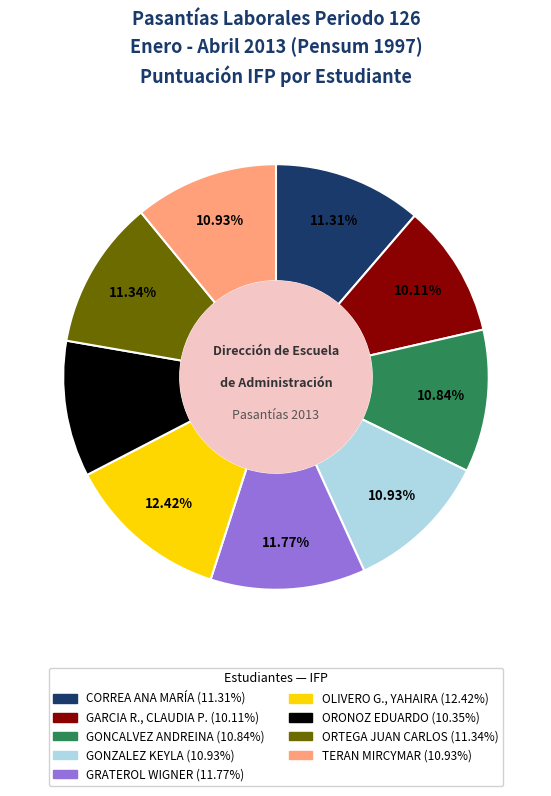

Is the sum of GRATEROL WIGNER and GONCALVEZ ANDREINA greater than half?

No